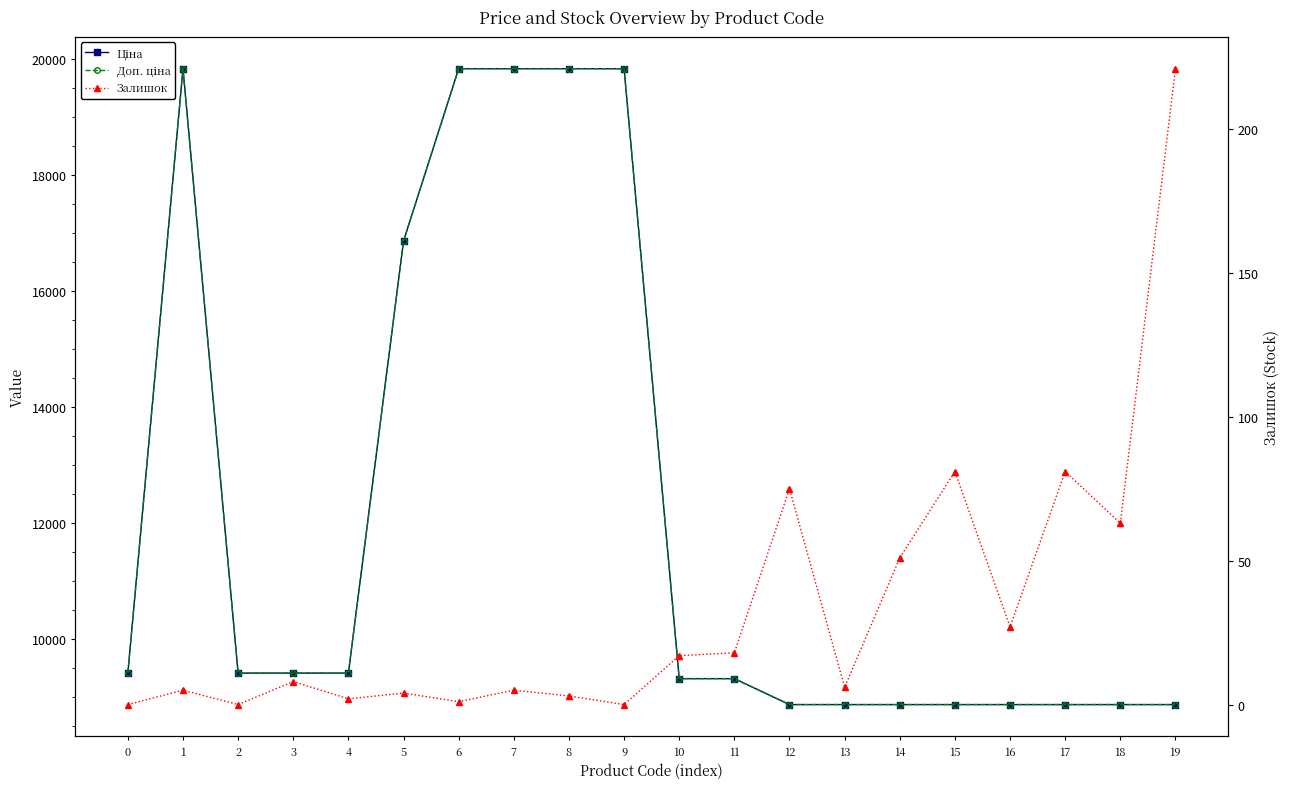

What is the sum of the Доп. ціна values at 3 and 4?

18833.7